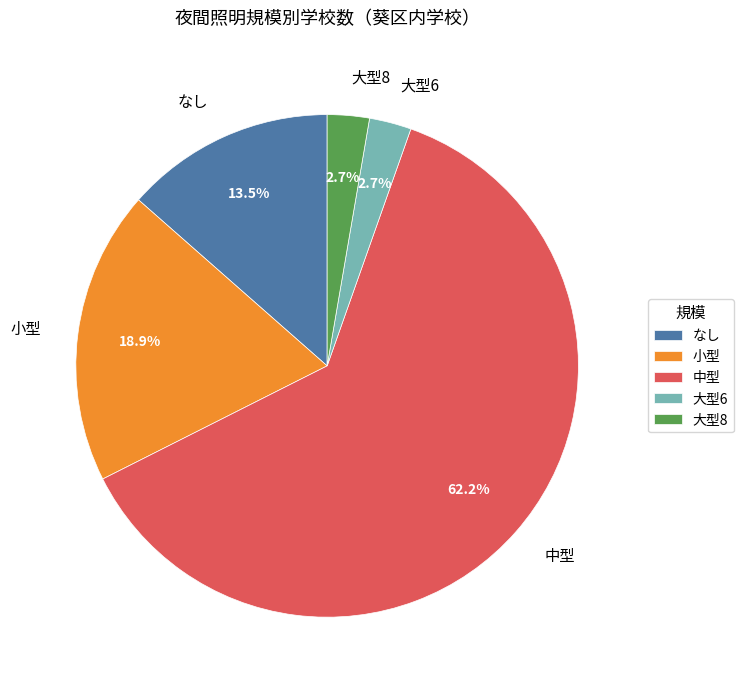

The 中型 slice represents 5% of the pie. True or false?

False